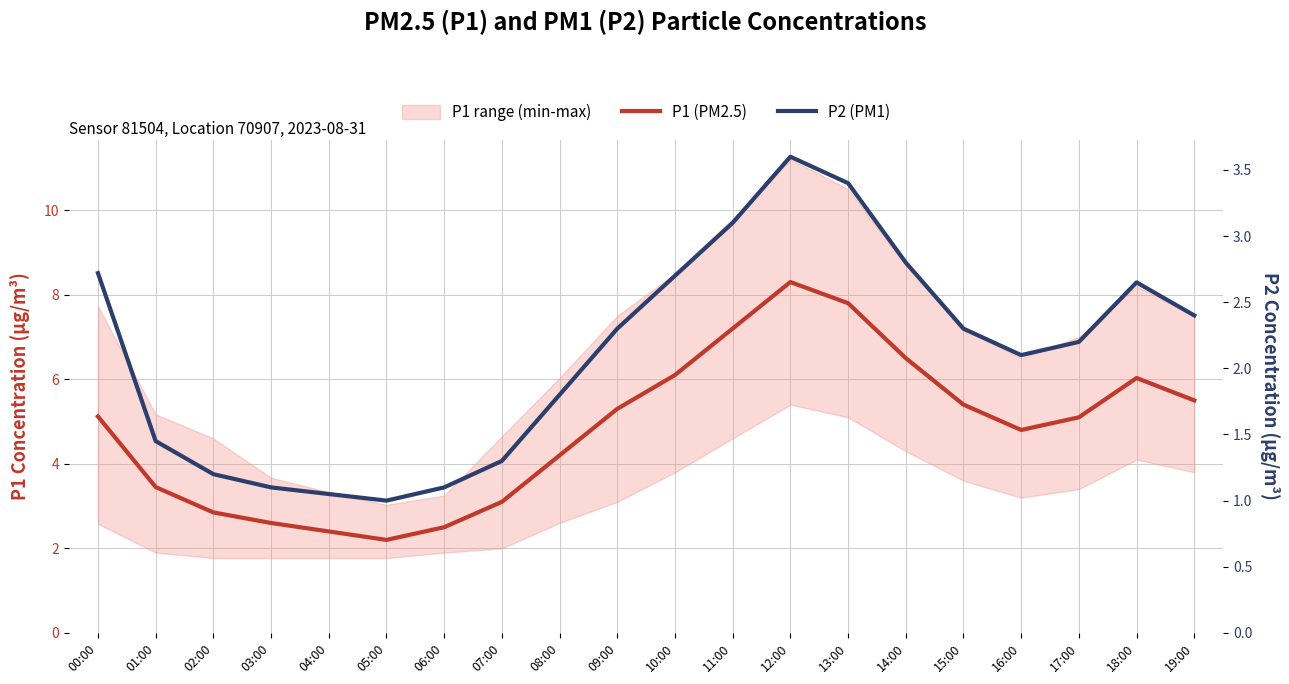

Reading left to right, extract all data points from this chart.

P1 (PM2.5): 5.1	3.5	2.9	2.6	2.4	2.2	2.5	3.1	4.2	5.3	6.1	7.2	8.3	7.8	6.5	5.4	4.8	5.1	6.0	5.5
P2 (PM1): 2.7	1.4	1.2	1.1	1.1	1.0	1.1	1.3	1.8	2.3	2.7	3.1	3.6	3.4	2.8	2.3	2.1	2.2	2.6	2.4